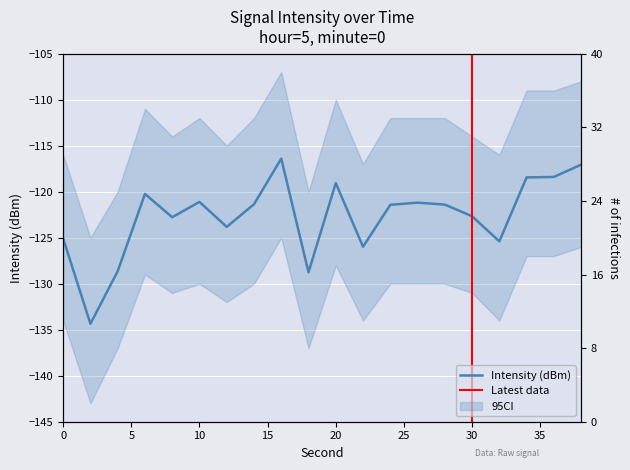

Between 30 and 34, which is larger?

34